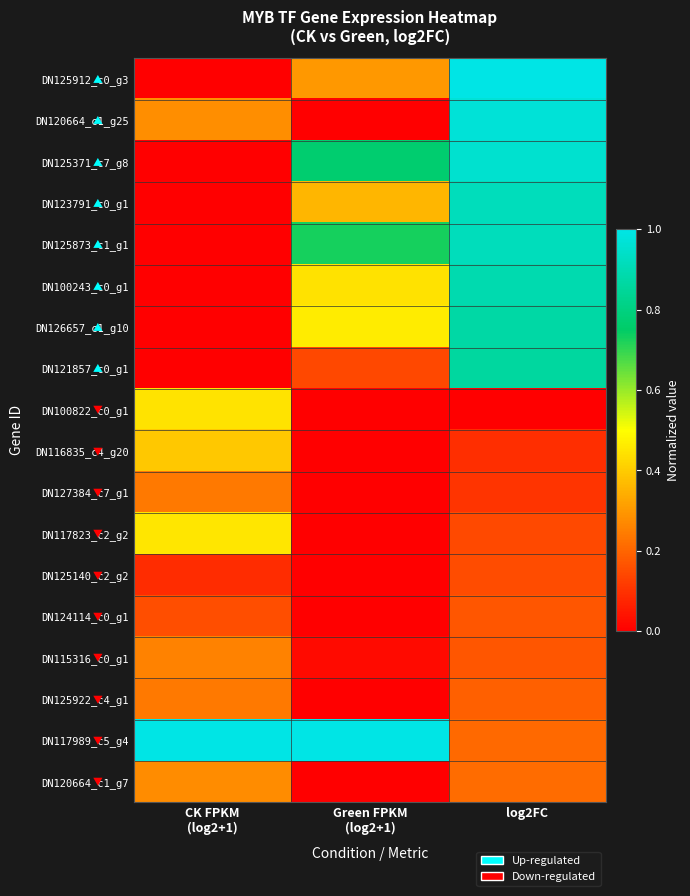

Reading left to right, what are all the values shown in this chart?

DN125912_c0_g3: CK FPKM
(log2+1)=0.0	Green FPKM
(log2+1)=0.3	log2FC=1.0
DN120664_c1_g25: CK FPKM
(log2+1)=0.3	Green FPKM
(log2+1)=0.0	log2FC=1.0
DN125371_c7_g8: CK FPKM
(log2+1)=0.0	Green FPKM
(log2+1)=0.8	log2FC=1.0
DN123791_c0_g1: CK FPKM
(log2+1)=0.0	Green FPKM
(log2+1)=0.4	log2FC=0.9
DN125873_c1_g1: CK FPKM
(log2+1)=0.0	Green FPKM
(log2+1)=0.7	log2FC=0.9
DN100243_c0_g1: CK FPKM
(log2+1)=0.0	Green FPKM
(log2+1)=0.4	log2FC=0.9
DN126657_c1_g10: CK FPKM
(log2+1)=0.0	Green FPKM
(log2+1)=0.5	log2FC=0.9
DN121857_c0_g1: CK FPKM
(log2+1)=0.0	Green FPKM
(log2+1)=0.1	log2FC=0.9
DN100822_c0_g1: CK FPKM
(log2+1)=0.4	Green FPKM
(log2+1)=0.0	log2FC=0.0
DN116835_c4_g20: CK FPKM
(log2+1)=0.4	Green FPKM
(log2+1)=0.0	log2FC=0.1
DN127384_c7_g1: CK FPKM
(log2+1)=0.2	Green FPKM
(log2+1)=0.0	log2FC=0.1
DN117823_c2_g2: CK FPKM
(log2+1)=0.5	Green FPKM
(log2+1)=0.0	log2FC=0.1
DN125140_c2_g2: CK FPKM
(log2+1)=0.1	Green FPKM
(log2+1)=0.0	log2FC=0.2
DN124114_c0_g1: CK FPKM
(log2+1)=0.2	Green FPKM
(log2+1)=0.0	log2FC=0.2
DN115316_c0_g1: CK FPKM
(log2+1)=0.3	Green FPKM
(log2+1)=0.0	log2FC=0.2
DN125922_c4_g1: CK FPKM
(log2+1)=0.2	Green FPKM
(log2+1)=0.0	log2FC=0.2
DN117989_c5_g4: CK FPKM
(log2+1)=1.0	Green FPKM
(log2+1)=1.0	log2FC=0.2
DN120664_c1_g7: CK FPKM
(log2+1)=0.3	Green FPKM
(log2+1)=0.0	log2FC=0.2